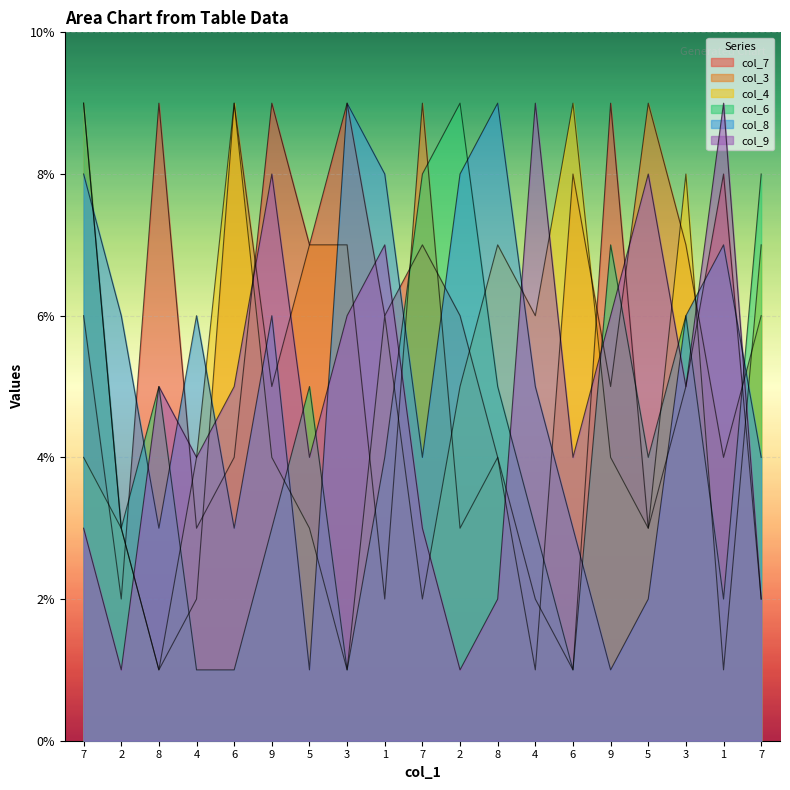

Is the value of col_9 at 7 greater than the value of col_3 at 8?

Yes